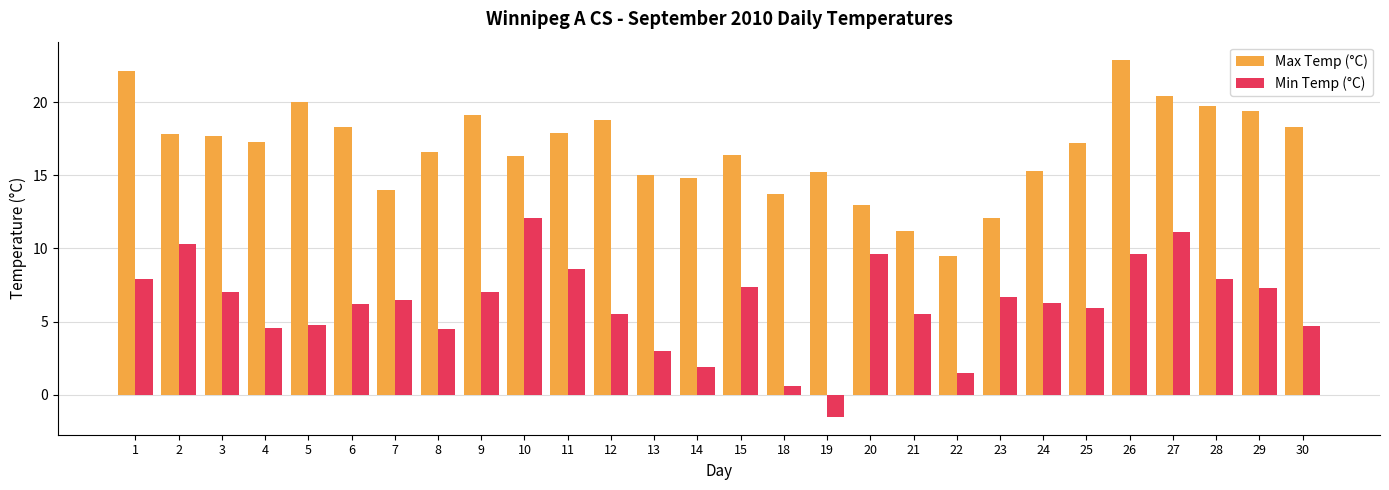

At which category does the chart reach its peak across all series?

26